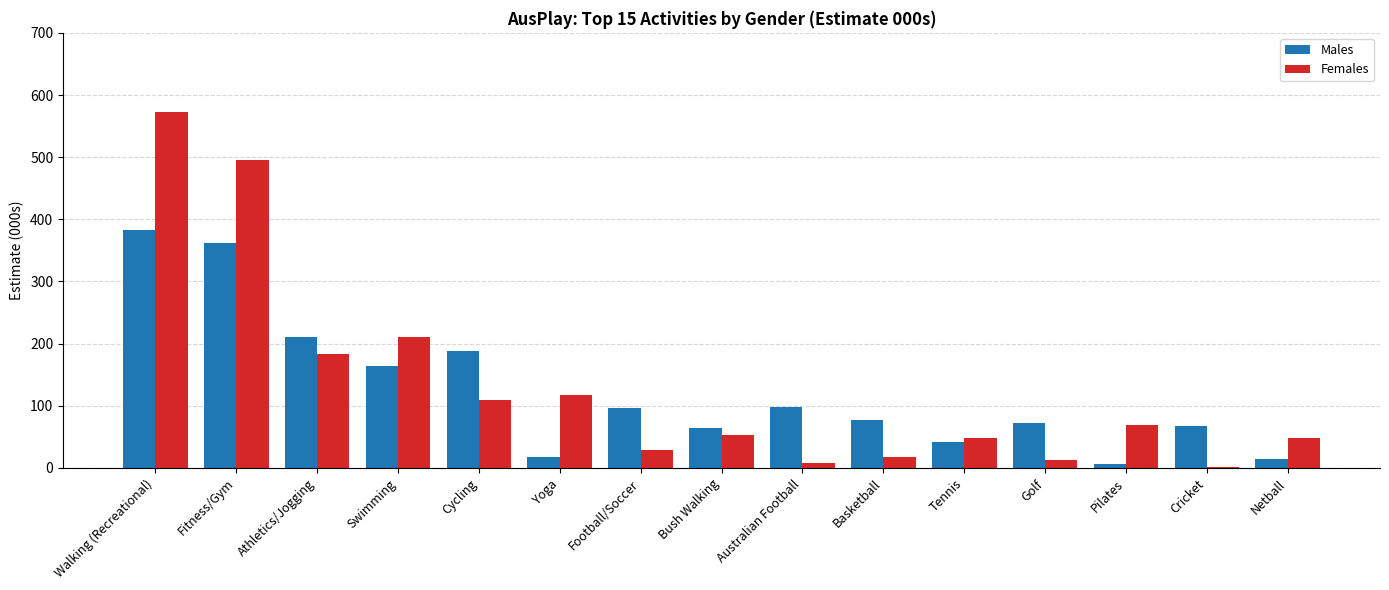

Which series changed the most between Swimming and Cycling?

Females